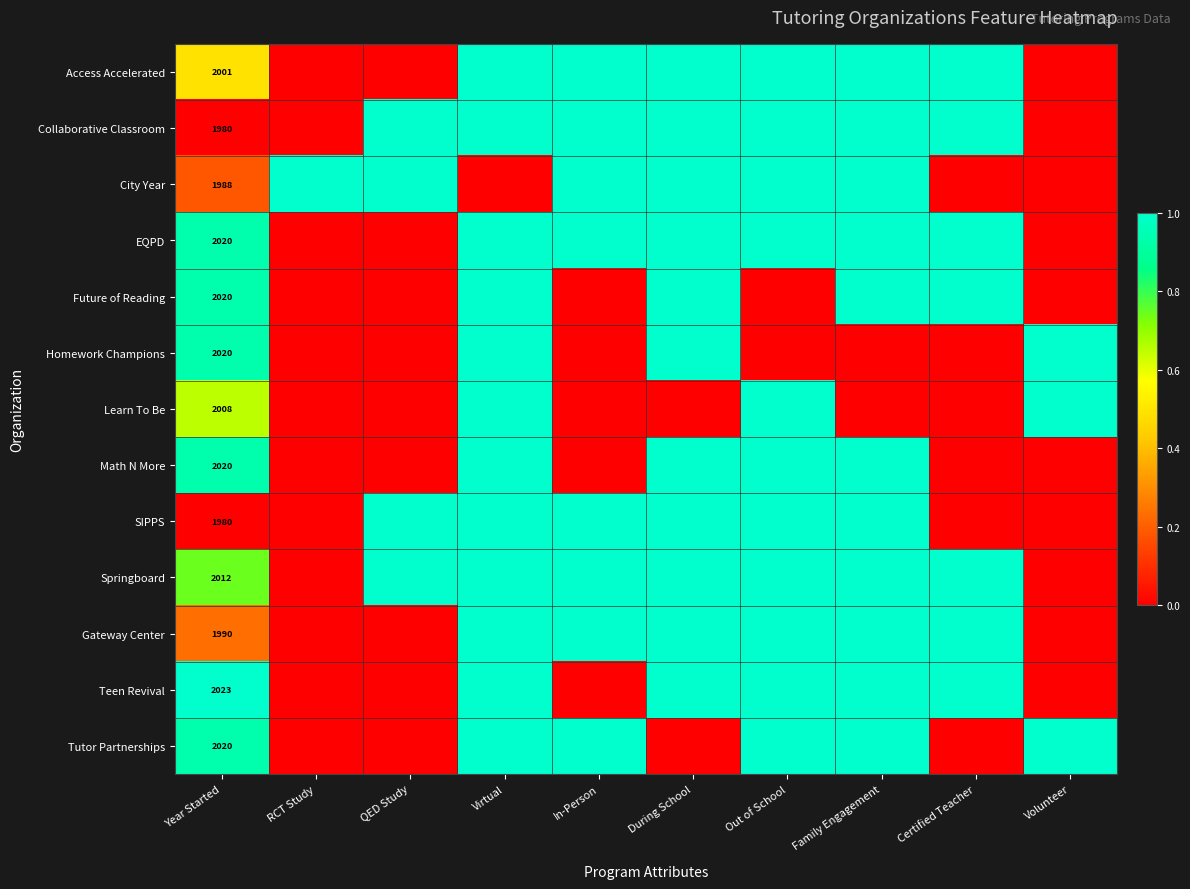

What is the total value across all series at Year Started?

26082